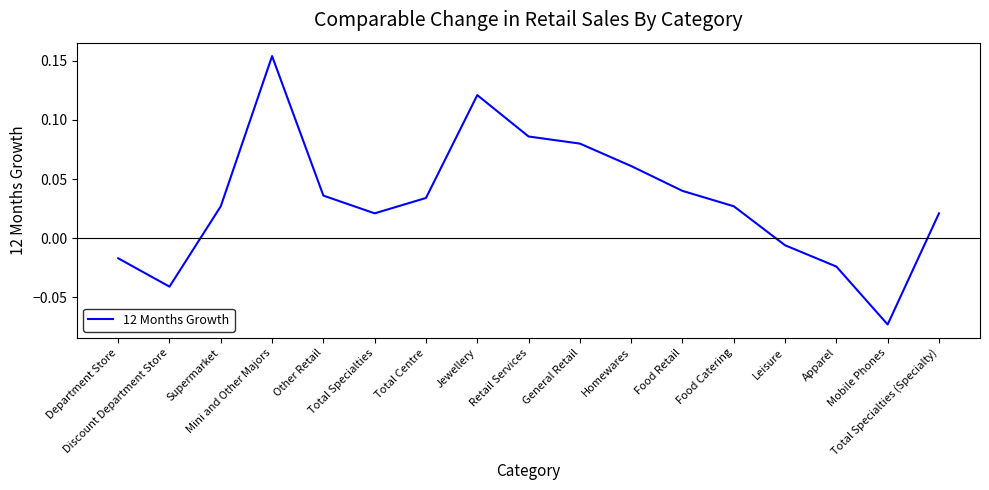

Rank the categories by value from lowest to highest.

Mobile Phones, Discount Department Store, Apparel, Department Store, Leisure, Total Specialties, Total Specialties (Specialty), Supermarket, Food Catering, Total Centre, Other Retail, Food Retail, Homewares, General Retail, Retail Services, Jewellery, Mini and Other Majors